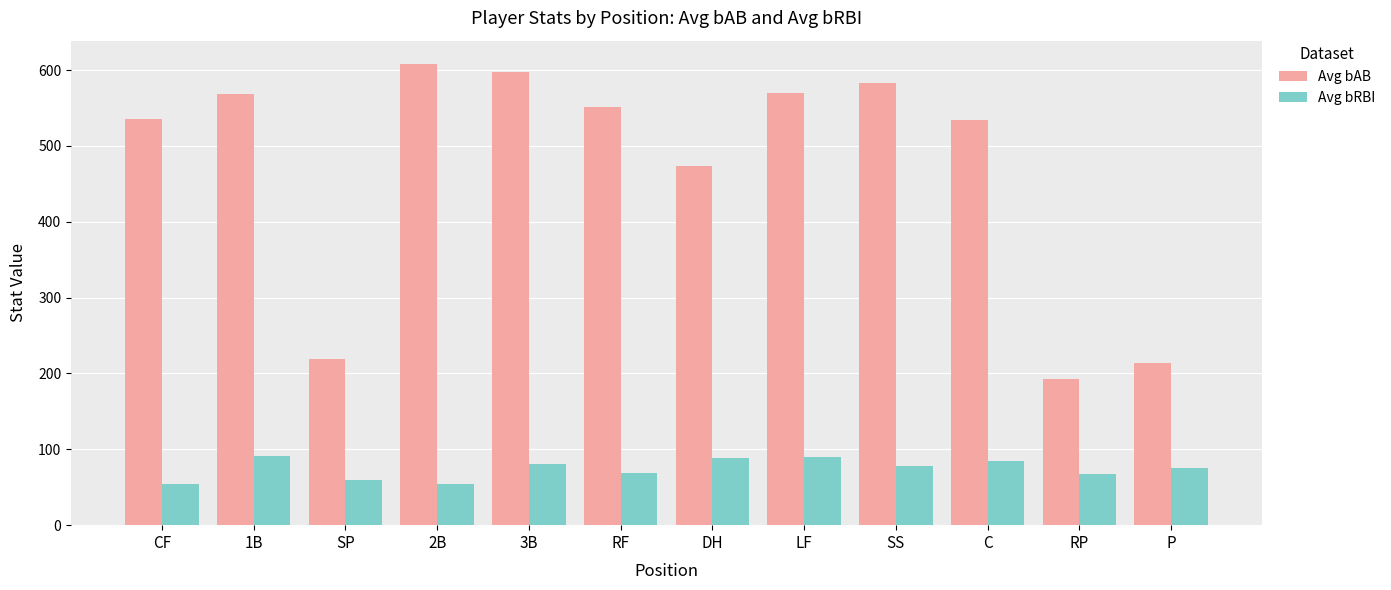

Does the chart contain any negative values?

No